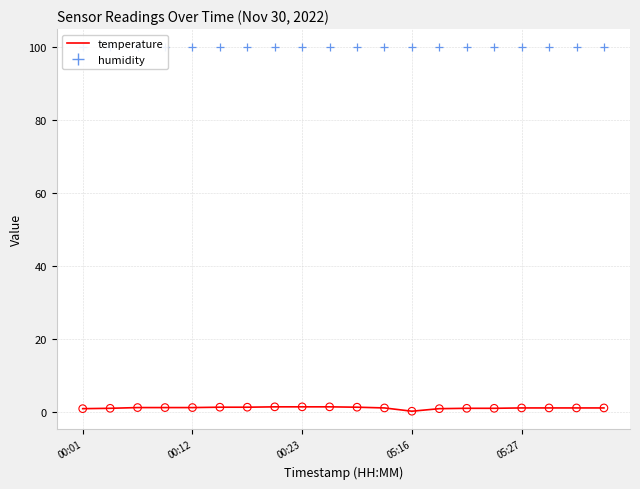

Which series reaches the maximum Y coordinate?

humidity